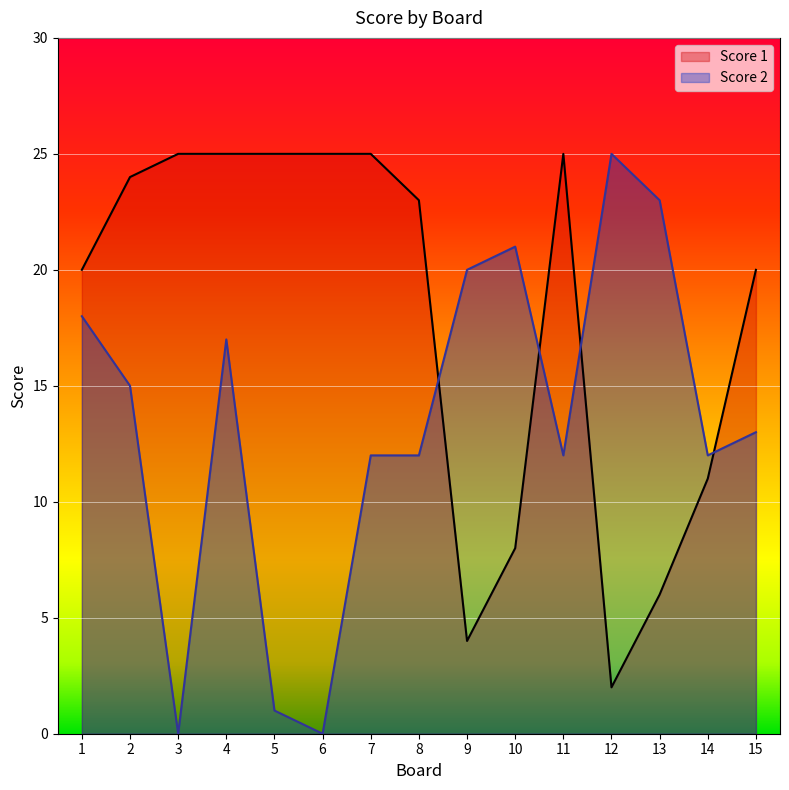

How many values in the Score 2 series exceed 13?

7